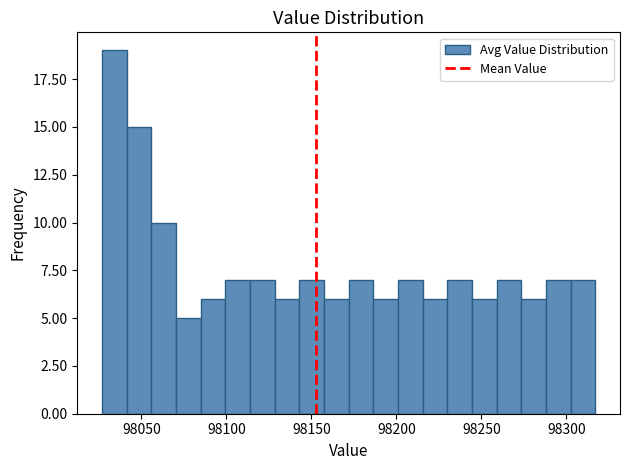

Around what value on the x-axis is the tallest bar? Give the approximate position of its centre, as read against the axis.

98035